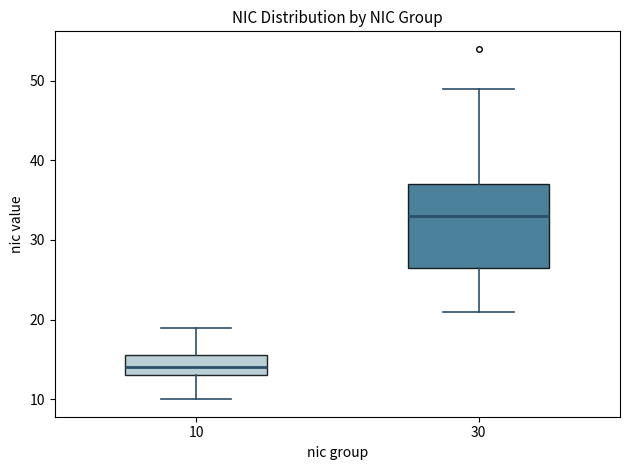

Which box has the lowest median line?

10